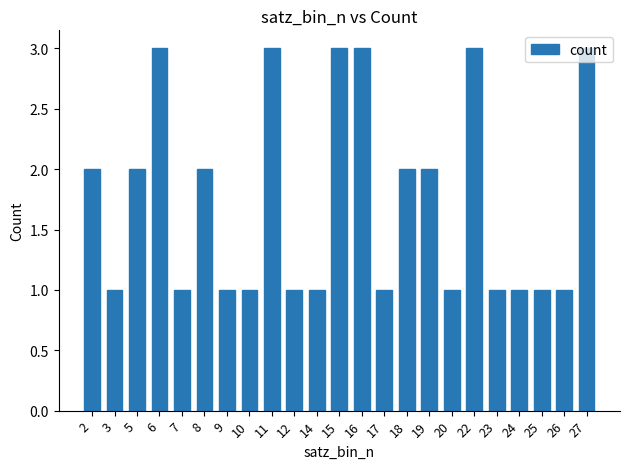

What is the approximate value at 23?

1